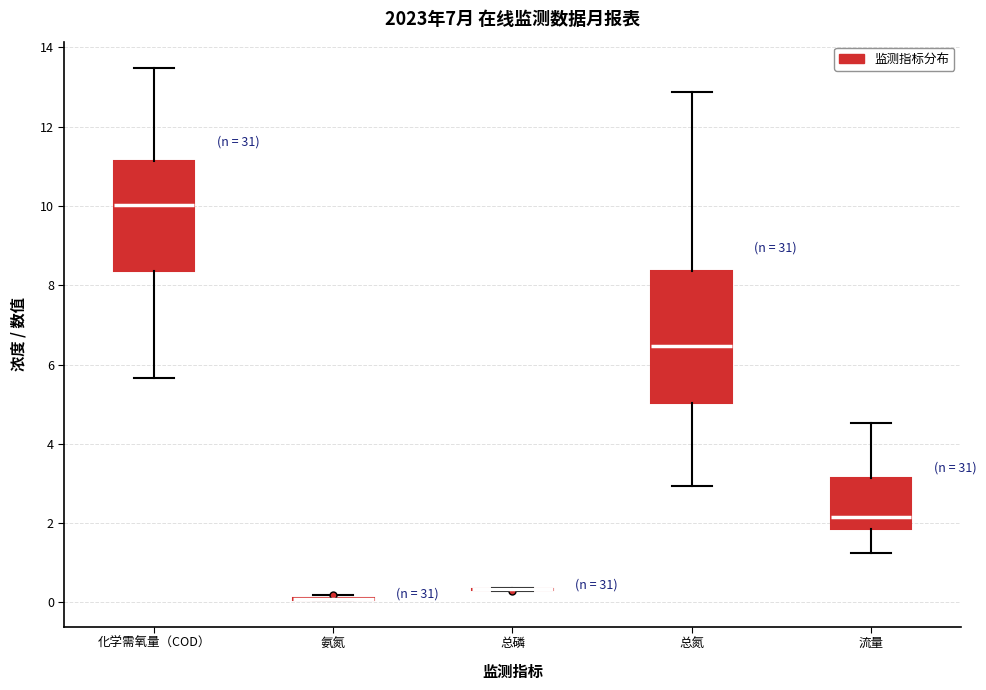

Which box is the tallest, from its lower edge to its upper edge?

总氮